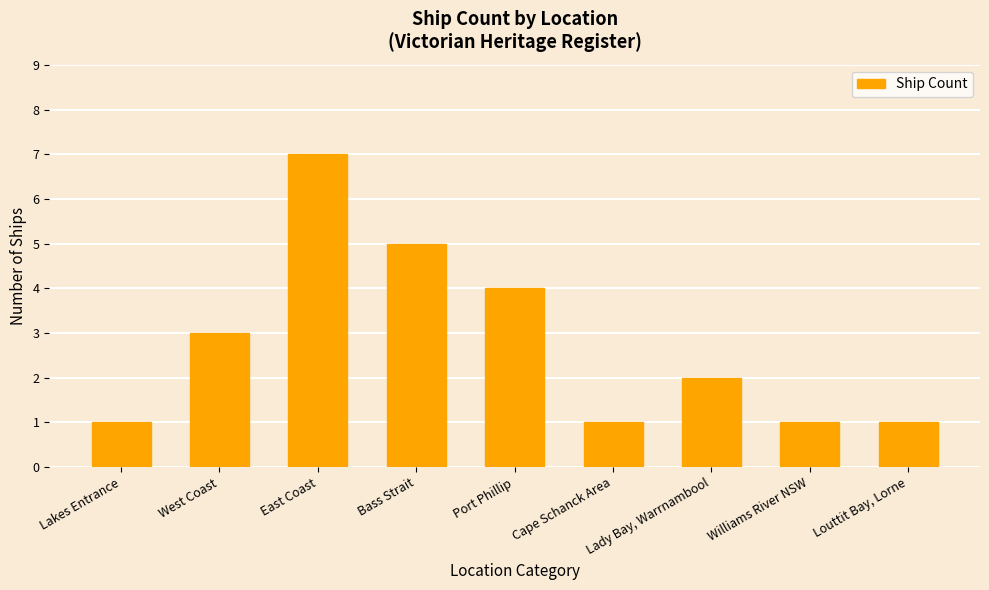

How many values are below 2?

4